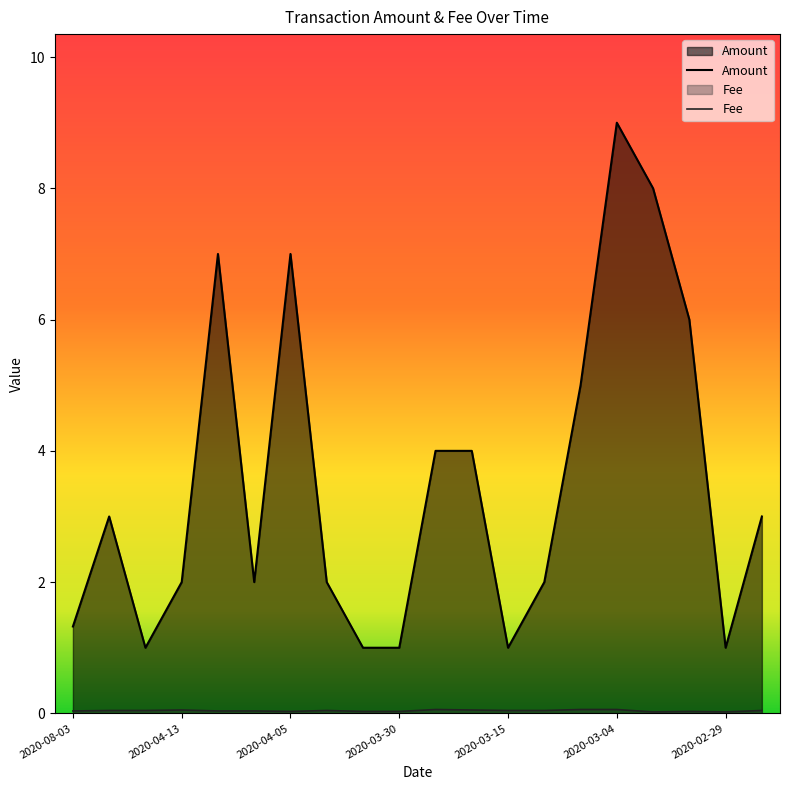

True or false: Fee has more than 1 points higher than both neighbors.

True